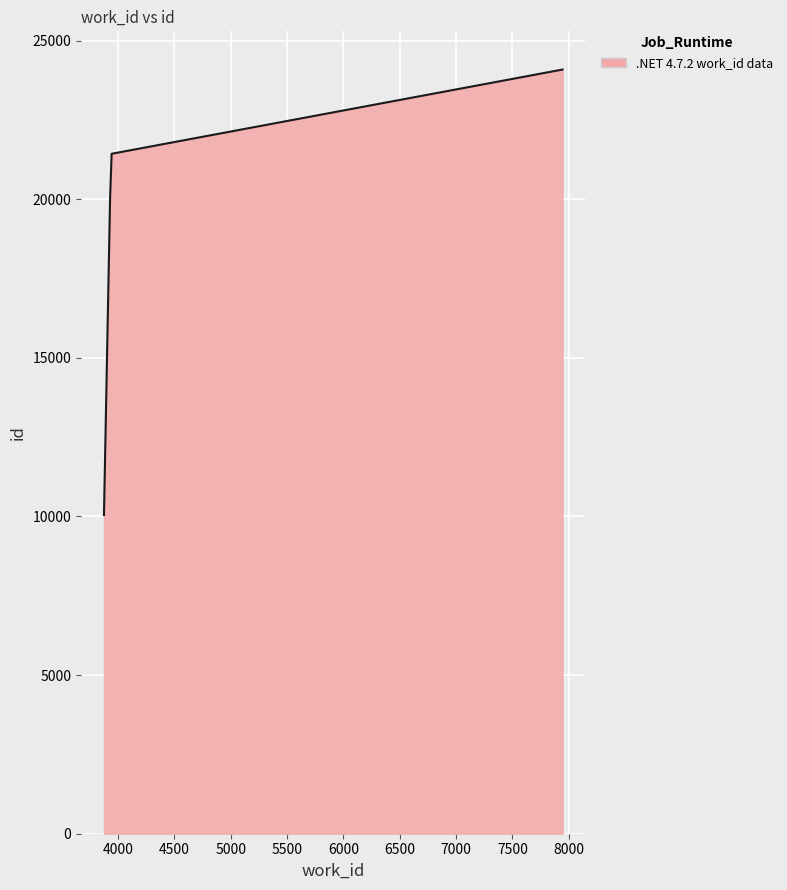

What is the minimum value shown in the chart?

10044.0